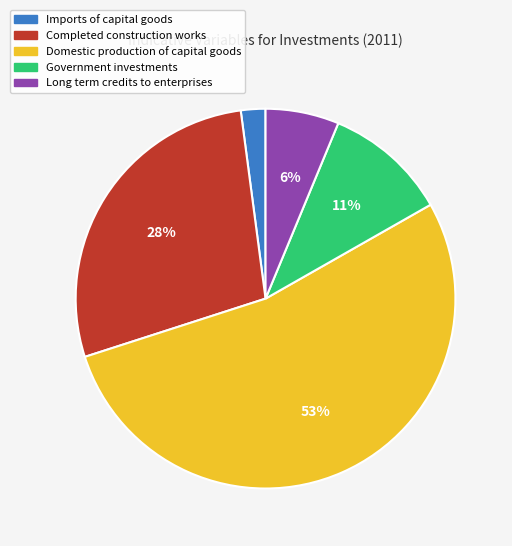

Combined, do Imports of capital goods and Domestic production of capital goods account for over 50%?

Yes